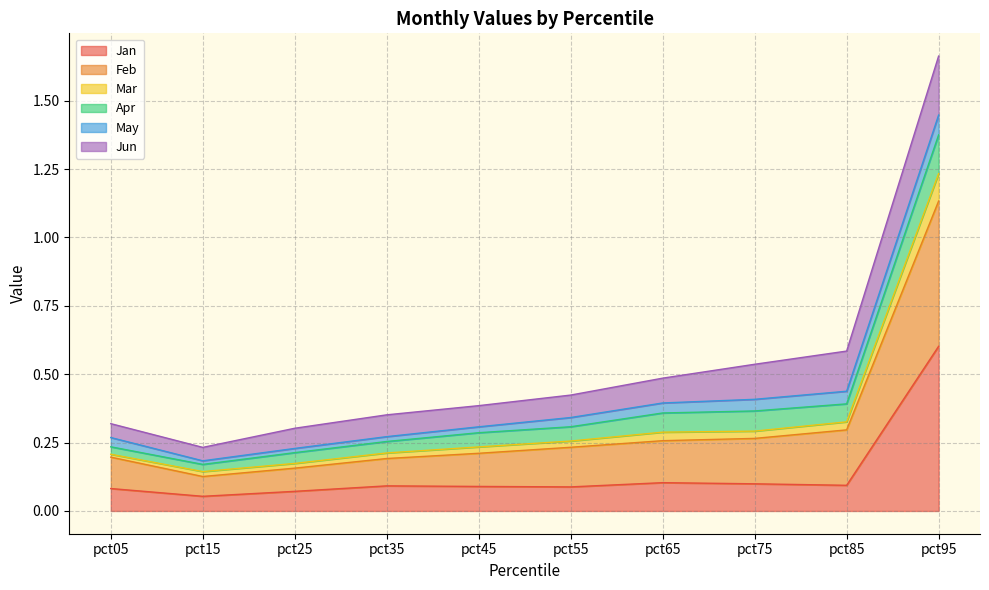

Which category has the highest value in the Feb series?

pct95